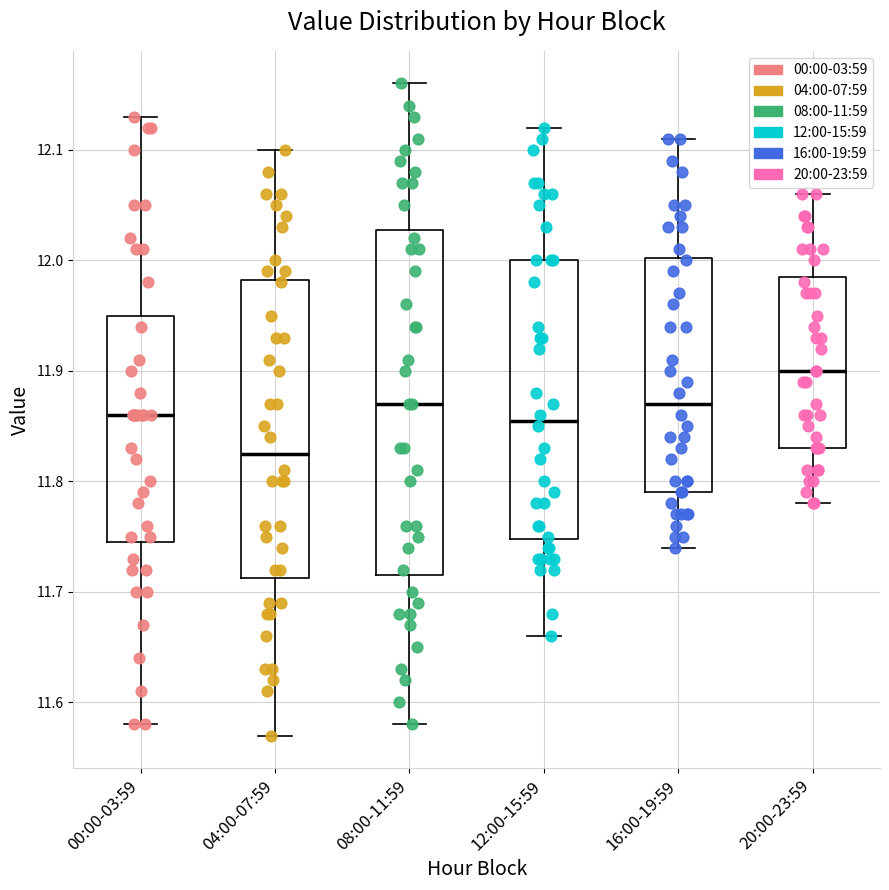

Reading left to right, read every box against the y-axis: the position of its median line, the range the box covers, and the ends of its whiskers. The values are not printed on the chart, so give them approximately, as read against the axis.

00:00-03:59: median 11.86, box 11.75 to 11.95, whiskers 11.58 to 12.13
04:00-07:59: median 11.83, box 11.71 to 11.98, whiskers 11.57 to 12.10
08:00-11:59: median 11.87, box 11.72 to 12.03, whiskers 11.58 to 12.16
12:00-15:59: median 11.86, box 11.75 to 12.00, whiskers 11.66 to 12.12
16:00-19:59: median 11.87, box 11.79 to 12.00, whiskers 11.74 to 12.11
20:00-23:59: median 11.90, box 11.83 to 11.99, whiskers 11.78 to 12.06